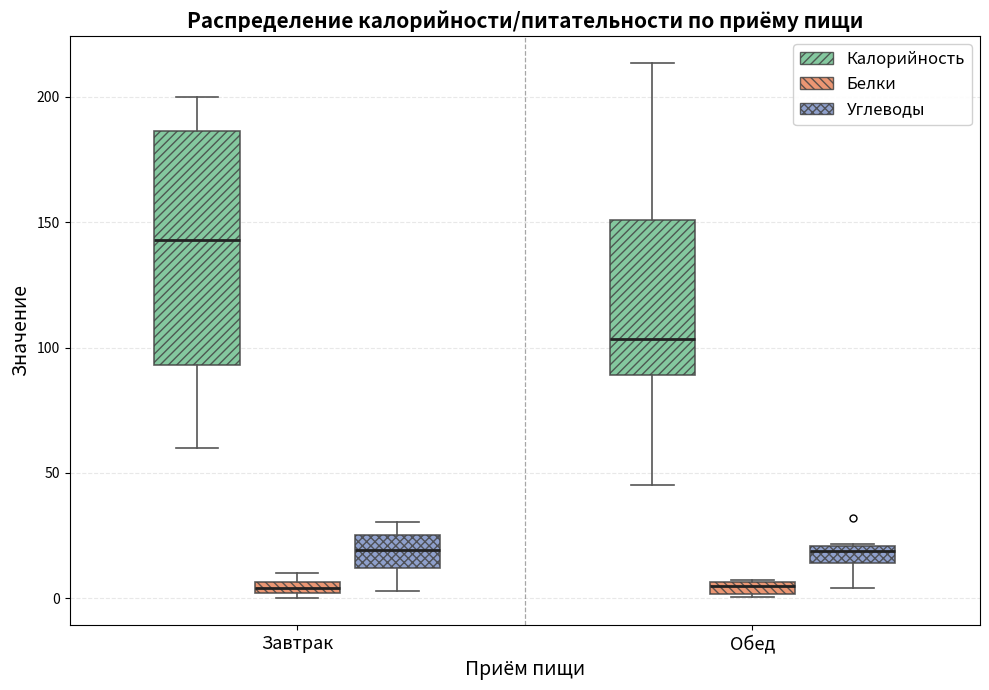

Comparing the boxes themselves (not the whiskers), which one is the tallest?

Завтрак (Калорийность)